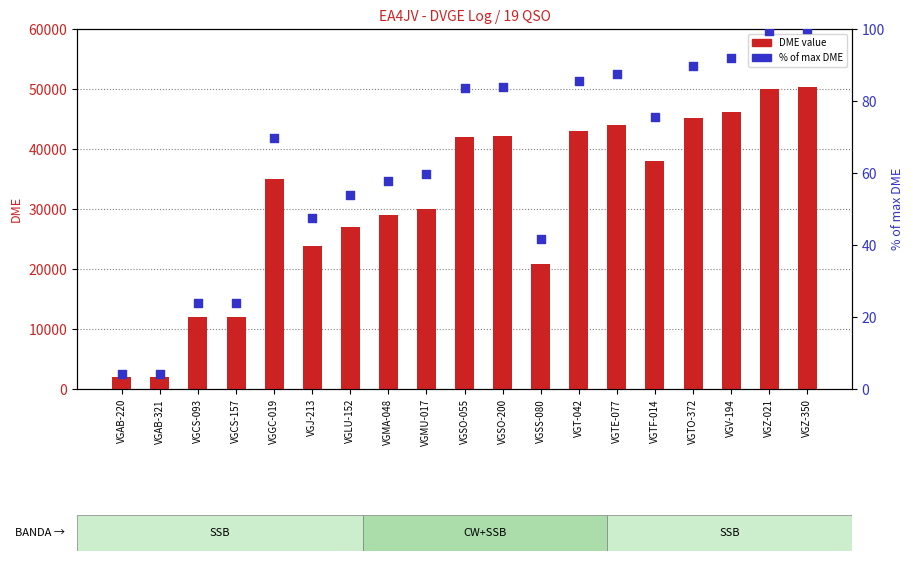

What is the total value across all series at VGGC-019?

35076.6